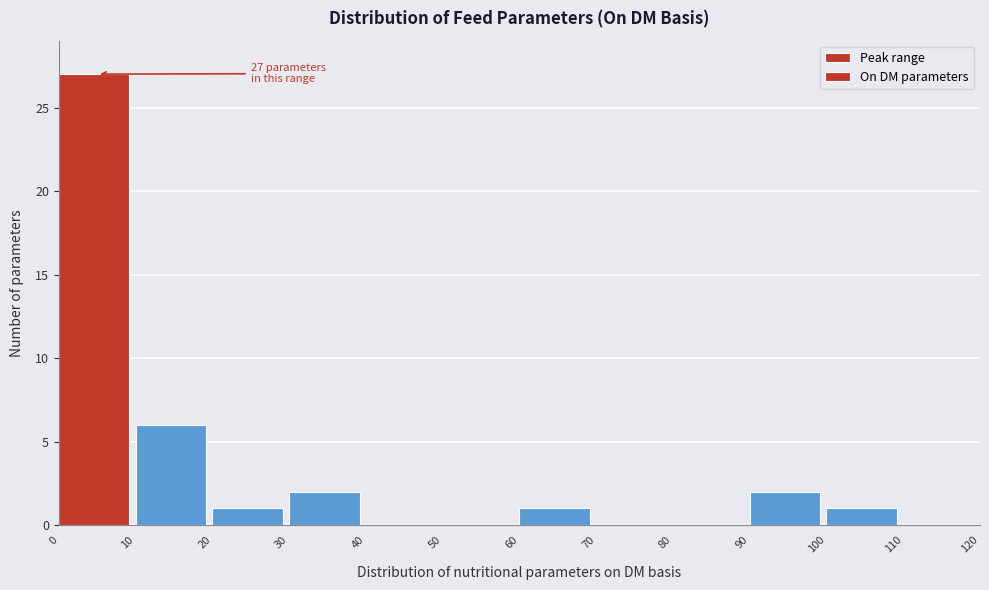

Over which range of the x-axis is the bar tallest?

0 to 10